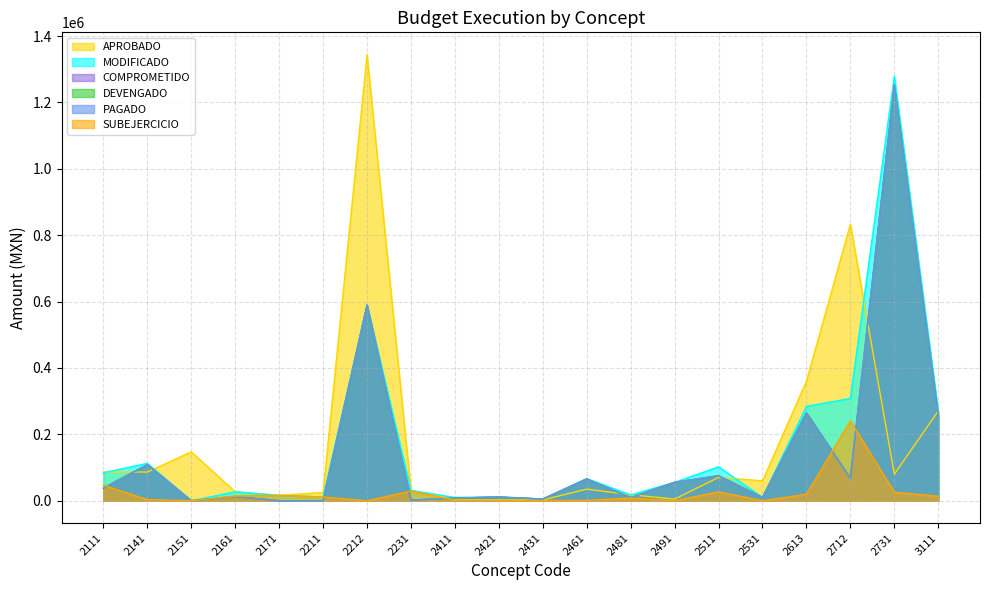

Reading left to right, list all the values displayed in this chart.

APROBADO: 2111=86528.0	2141=86528.0	2151=147264.0	2161=27040.0	2171=16224.0	2211=25000.0	2212=1343950.4	2231=31200.0	2411=3500.0	2421=2500.0	2431=2500.0	2461=35000.0	2481=18000.0	2491=5000.0	2511=70304.0	2531=60000.0	2613=360000.0	2712=833000.0	2731=80000.0	3111=270400.0
MODIFICADO: 2111=84428.6	2141=112607.6	2151=4.0	2161=27040.0	2171=16224.0	2211=11408.3	2212=589118.3	2231=31200.0	2411=10040.0	2421=11807.6	2431=5619.1	2461=66821.7	2481=17700.0	2491=55434.9	2511=102145.0	2531=10116.0	2613=284238.4	2712=308302.0	2731=1278951.3	3111=270400.0
COMPROMETIDO: 2111=37800.8	2141=109037.9	2151=0.0	2161=12753.4	2171=0.0	2211=185.0	2212=589118.3	2231=1915.5	2411=8000.0	2421=10971.6	2431=4991.1	2461=65615.8	2481=9506.4	2491=55434.9	2511=75400.0	2531=10116.0	2613=264546.2	2712=67711.8	2731=1253235.6	3111=256712.0
DEVENGADO: 2111=37800.8	2141=109037.9	2151=0.0	2161=12753.4	2171=0.0	2211=185.0	2212=589118.3	2231=1915.5	2411=8000.0	2421=10971.6	2431=4991.1	2461=65615.8	2481=9506.4	2491=55434.9	2511=75400.0	2531=10116.0	2613=264546.2	2712=67711.8	2731=1253235.6	3111=256712.0
PAGADO: 2111=37800.8	2141=109037.9	2151=0.0	2161=12753.4	2171=0.0	2211=185.0	2212=589118.3	2231=1915.5	2411=8000.0	2421=10971.6	2431=4991.1	2461=65615.8	2481=9506.4	2491=55434.9	2511=75400.0	2531=10116.0	2613=264546.2	2712=67711.8	2731=1253235.6	3111=256712.0
SUBEJERCICIO: 2111=46627.8	2141=3569.7	2151=4.0	2161=14286.6	2171=16224.0	2211=11223.3	2212=0.0	2231=29284.5	2411=2040.0	2421=836.0	2431=628.0	2461=1205.9	2481=8193.6	2491=0.0	2511=26745.0	2531=0.0	2613=19692.2	2712=240590.2	2731=25715.8	3111=13688.0